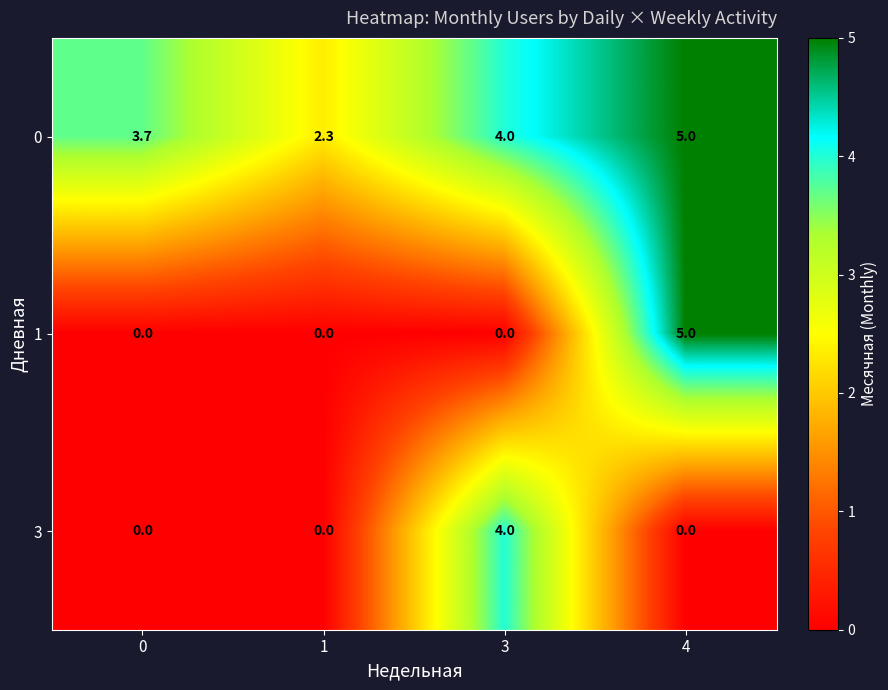

What is the sum of all 0 values?

15.0